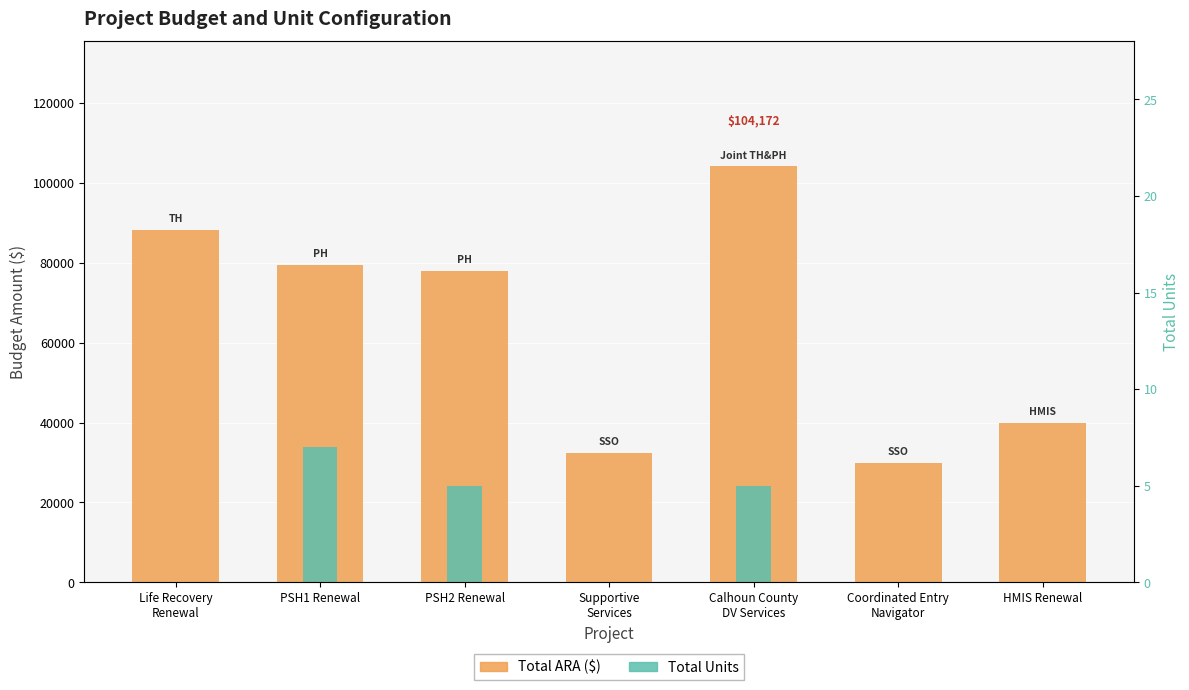

Are the bars horizontal?

No